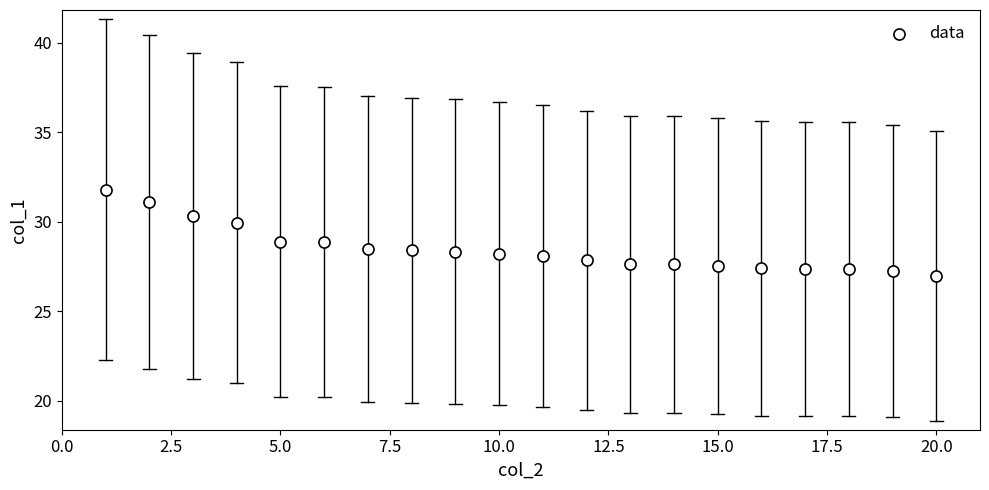

What is the range of X values (max minus min)?

19.0